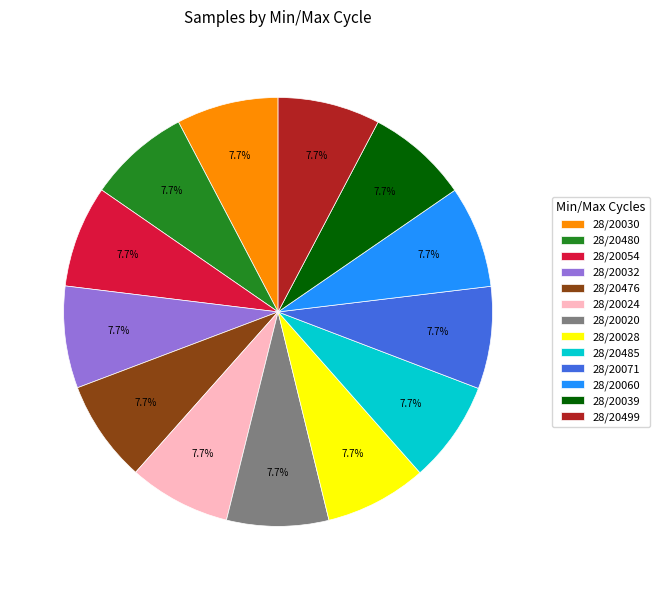

To the nearest percent, what percentage of the pie is 28/20476?

8%